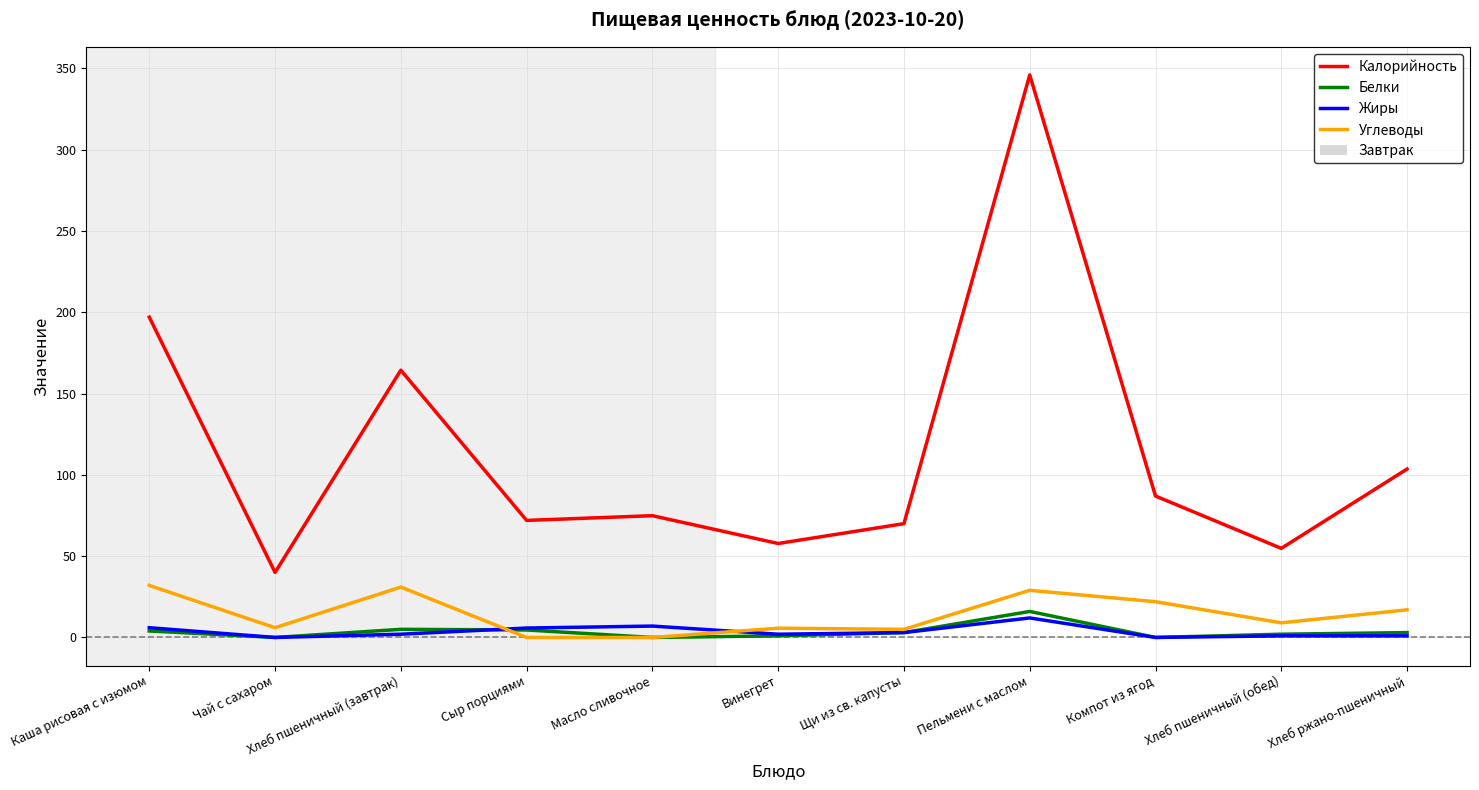

The Белки series shows 1.0 at Винегрет. True or false?

True